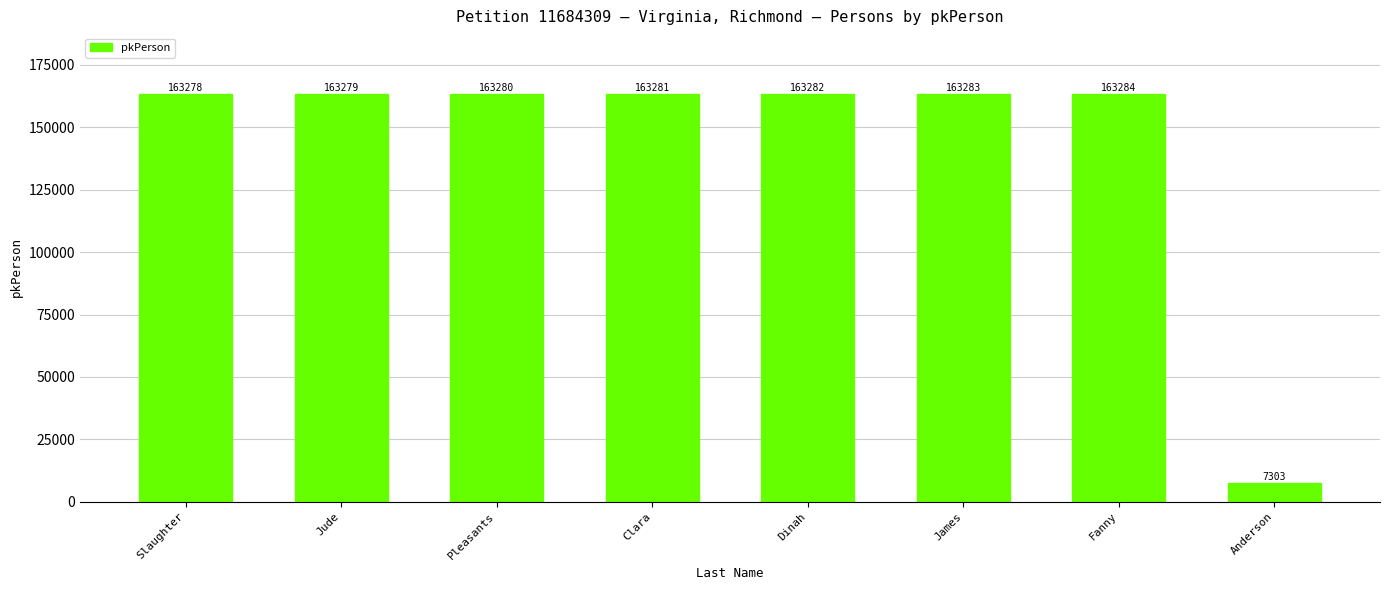

What is the maximum value shown in the chart?

163284